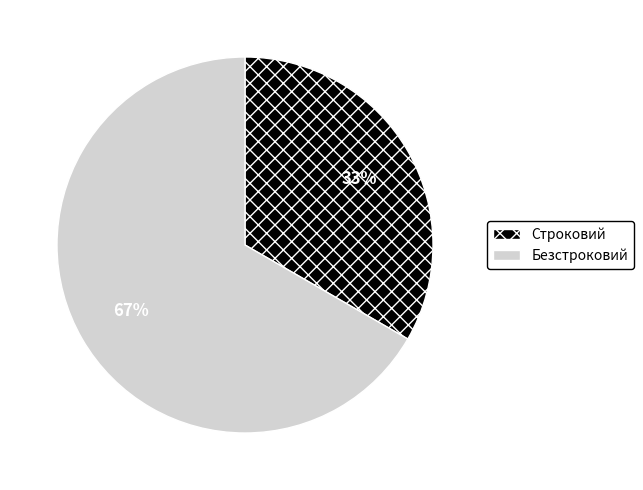

What is the largest slice in the pie chart?

Безстроковий